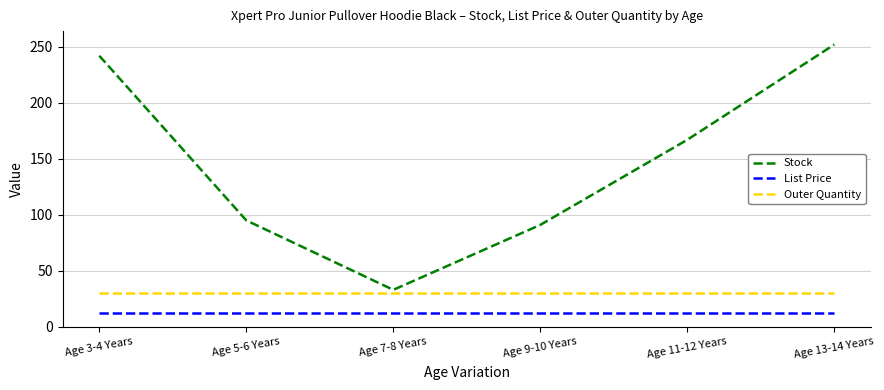

True or false: List Price and Stock intersect in this chart.

False